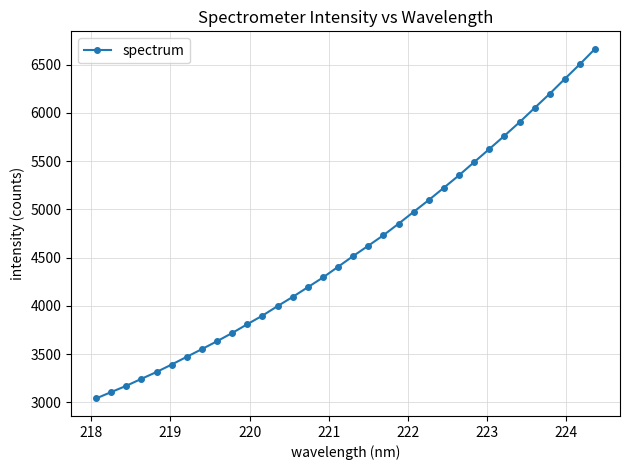

What is the average value?

4595.3